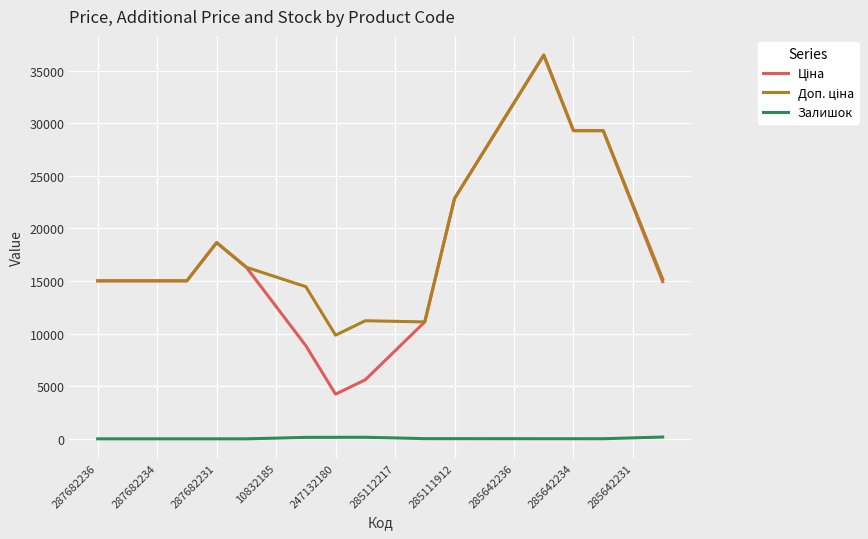

How many series are shown in this chart?

3